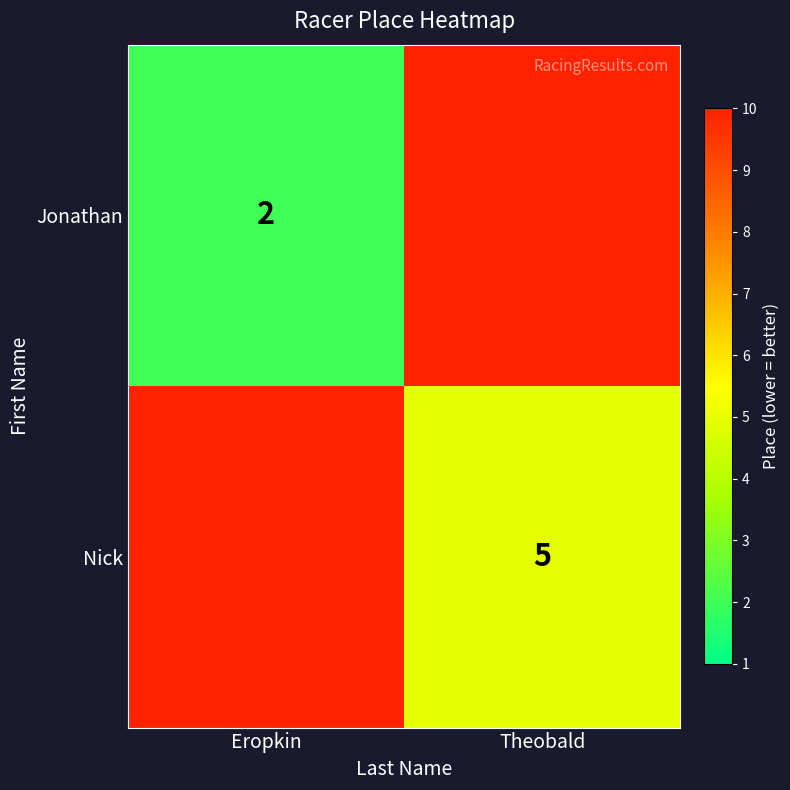

What is the sum of the Jonathan values at Eropkin and Theobald?

2